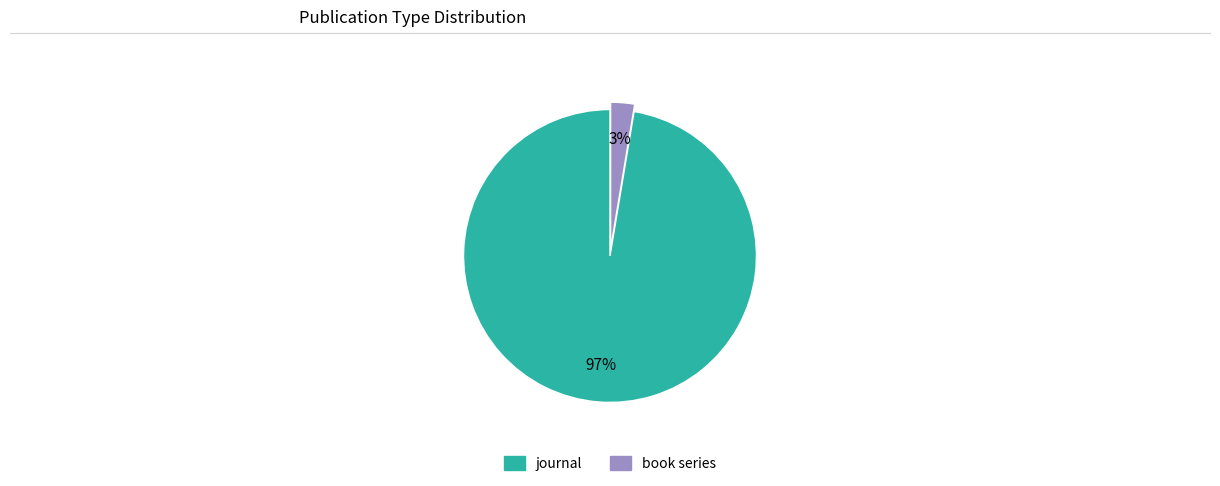

True or false: journal accounts for 86% of the total.

False